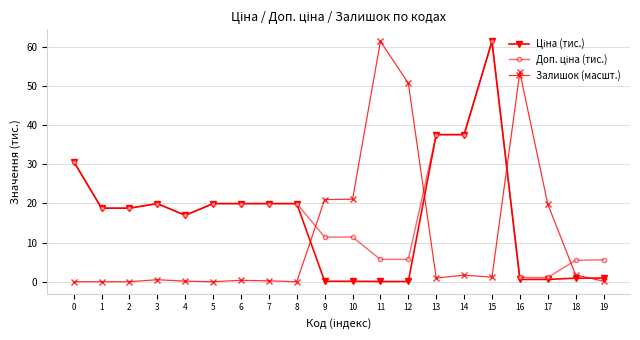

True or false: Залишок (масшт.) has more than 1 points higher than both neighbors.

True